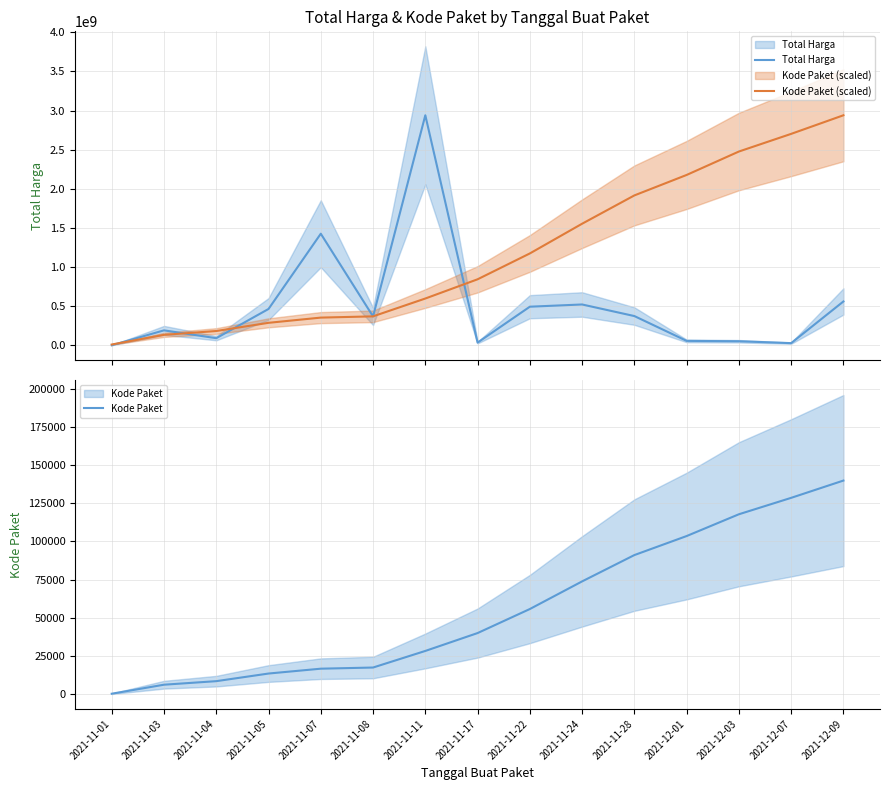

The value of Total Harga at 2021-11-22 is 861852880.6. True or false?

False